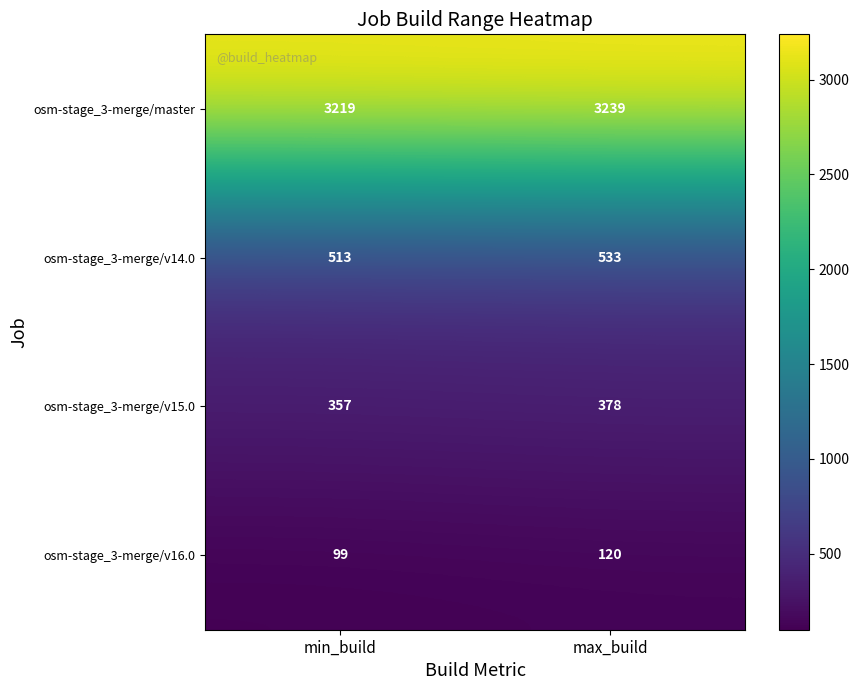

List the labels in order of osm-stage_3-merge/v15.0 value, smallest first.

min_build, max_build